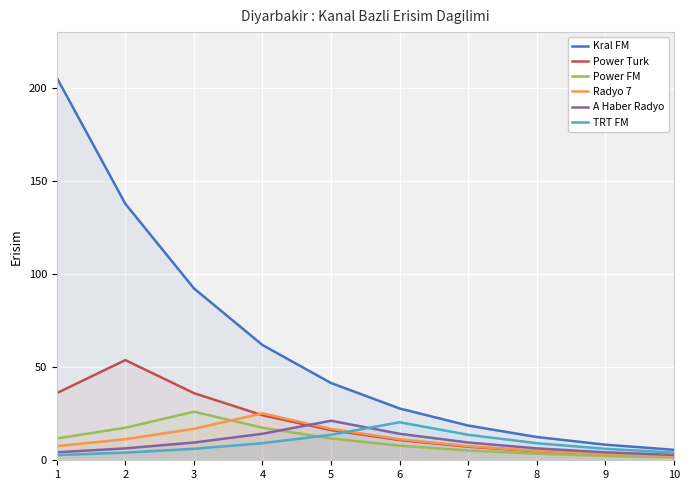

The value of Power FM at 7 is 5.3. True or false?

True